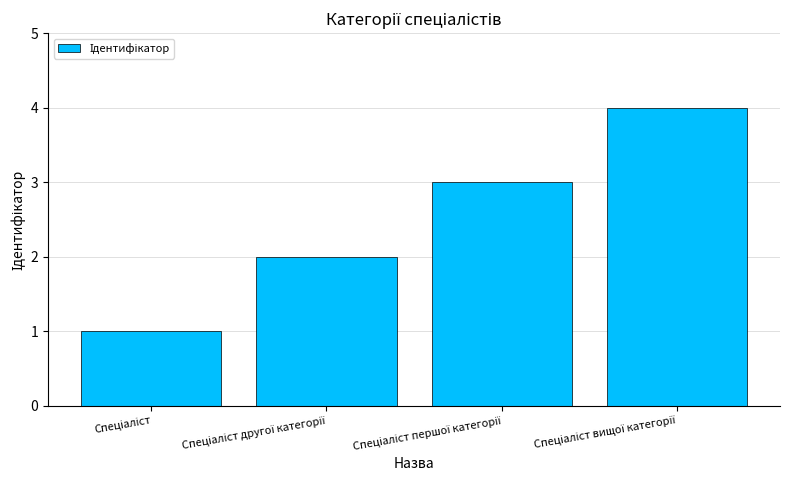

What is the greatest value displayed?

4